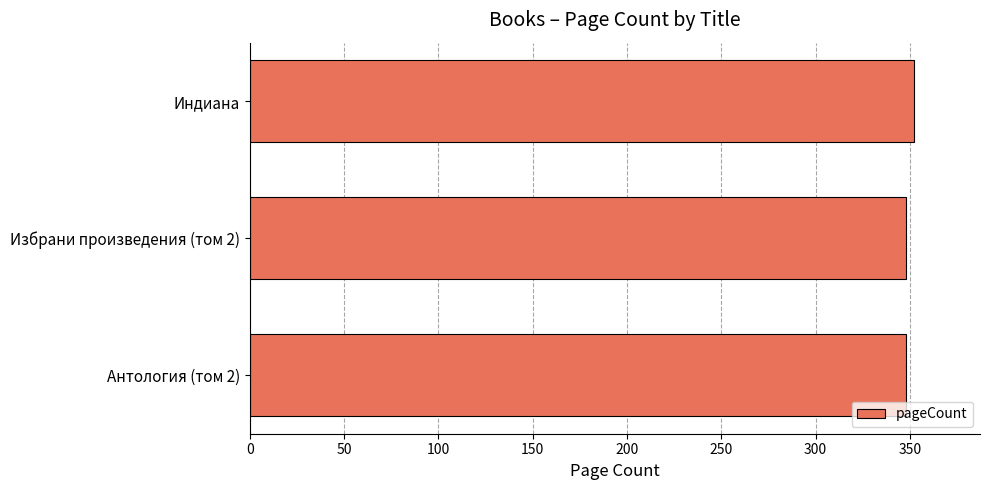

Are the bars horizontal?

Yes